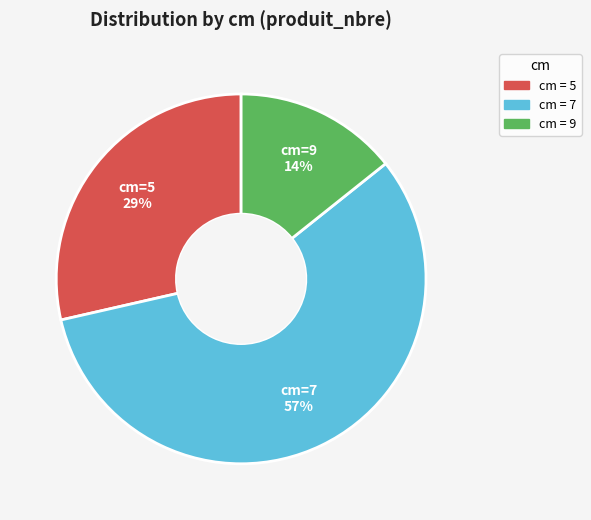

How many slices are in this pie chart?

3